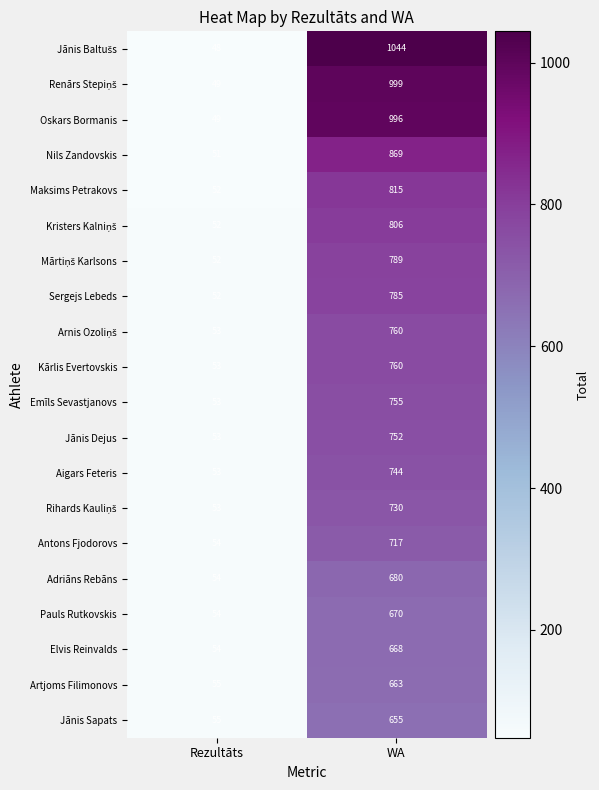

At which category is the sum across all series the highest?

WA